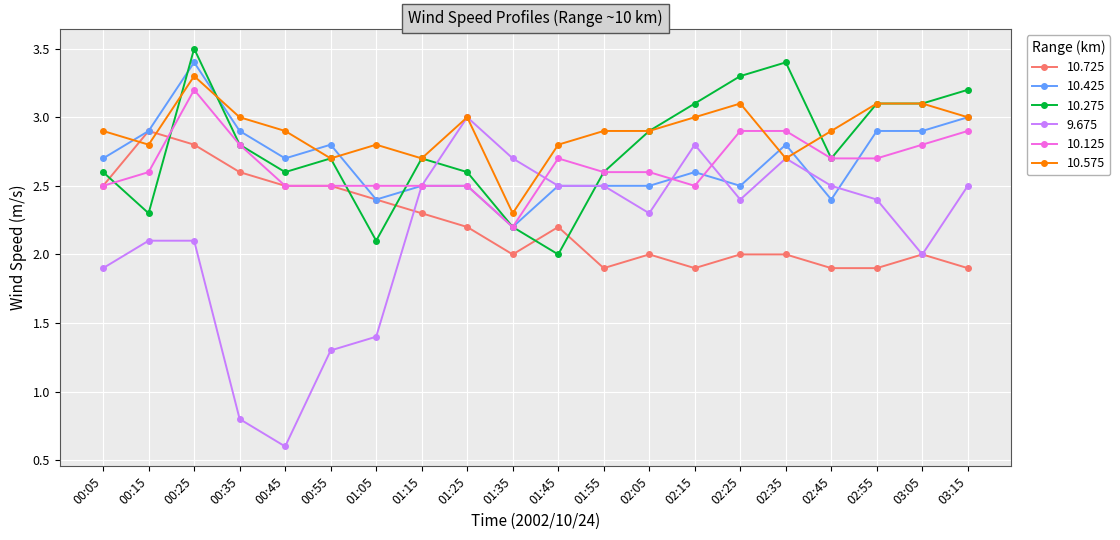

What is the label of the 8th point from the right?

02:05